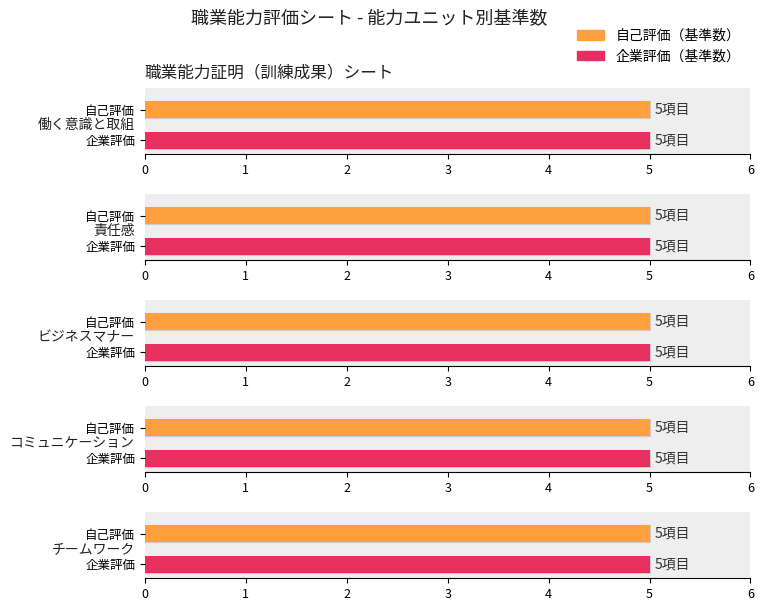

True or false: Average utilization has a value of 6 at 1.

False